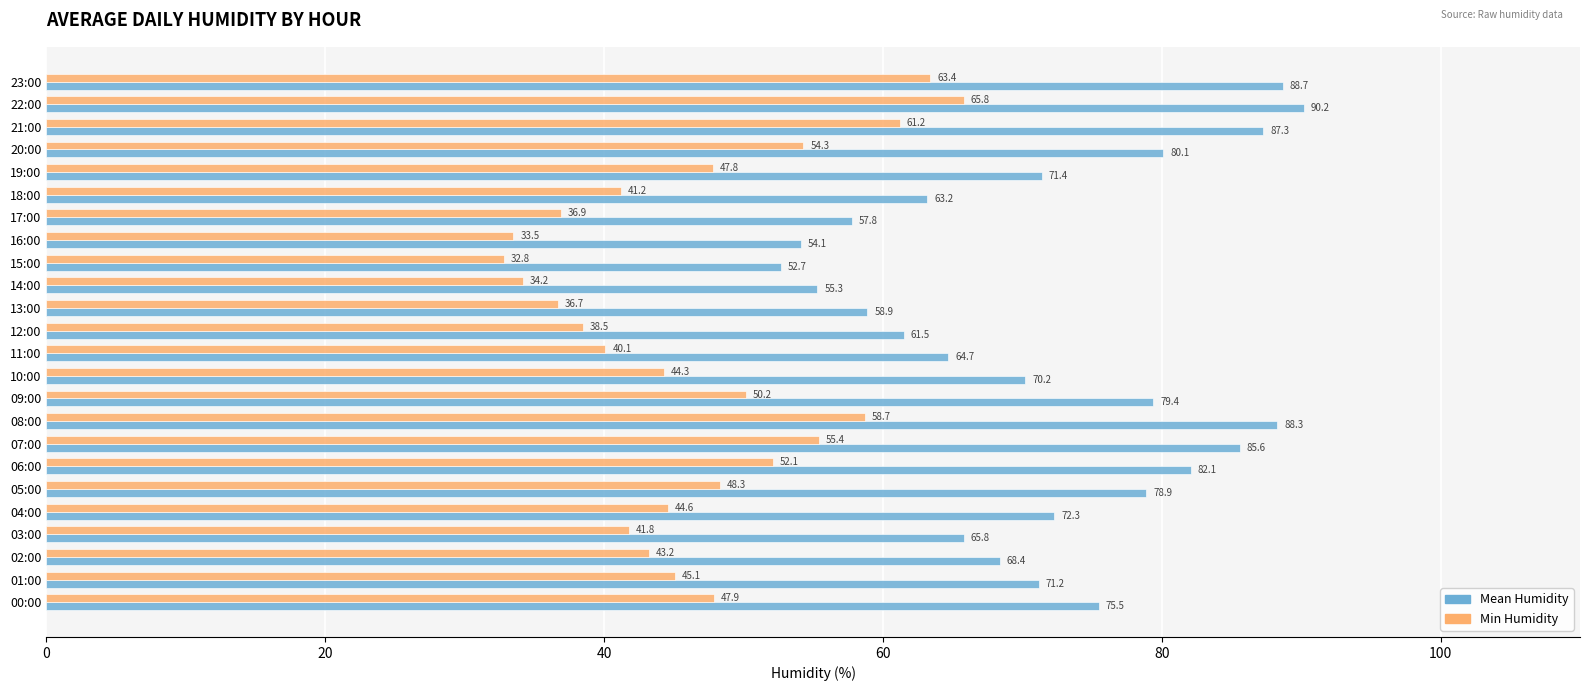

List the series in order of their peak value, highest first.

Mean Humidity, Min Humidity